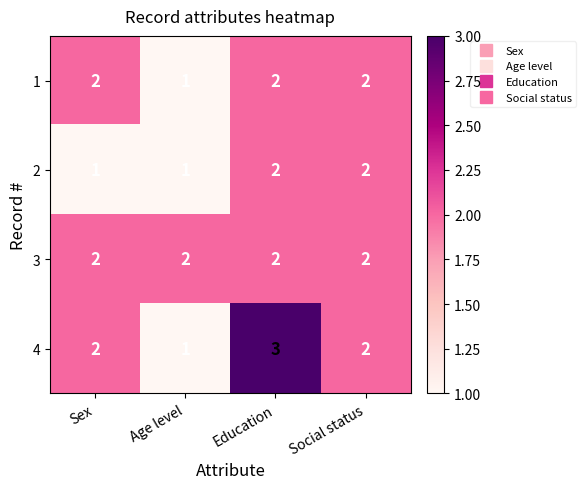

What is the total value across all series at Social status?

8